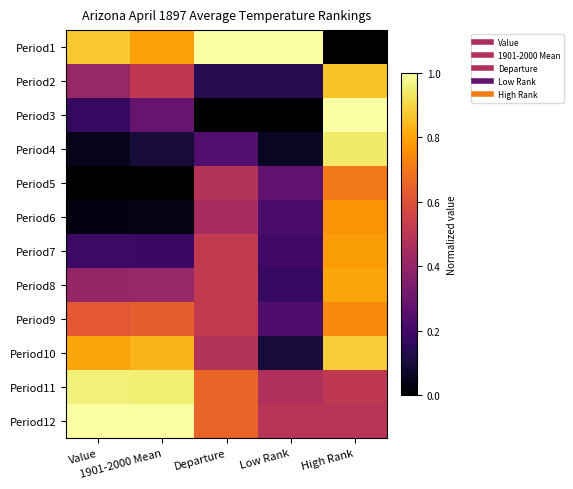

Reading left to right, transcribe all the data shown in this chart.

Period1: Value=0.9	1901-2000 Mean=0.8	Departure=1.0	Low Rank=1.0	High Rank=0.0
Period2: Value=0.4	1901-2000 Mean=0.5	Departure=0.1	Low Rank=0.1	High Rank=0.9
Period3: Value=0.2	1901-2000 Mean=0.3	Departure=0.0	Low Rank=0.0	High Rank=1.0
Period4: Value=0.0	1901-2000 Mean=0.1	Departure=0.2	Low Rank=0.1	High Rank=0.9
Period5: Value=0.0	1901-2000 Mean=0.0	Departure=0.5	Low Rank=0.3	High Rank=0.7
Period6: Value=0.0	1901-2000 Mean=0.0	Departure=0.4	Low Rank=0.2	High Rank=0.8
Period7: Value=0.2	1901-2000 Mean=0.2	Departure=0.5	Low Rank=0.2	High Rank=0.8
Period8: Value=0.4	1901-2000 Mean=0.4	Departure=0.5	Low Rank=0.2	High Rank=0.8
Period9: Value=0.6	1901-2000 Mean=0.6	Departure=0.5	Low Rank=0.2	High Rank=0.7
Period10: Value=0.8	1901-2000 Mean=0.8	Departure=0.5	Low Rank=0.1	High Rank=0.9
Period11: Value=1.0	1901-2000 Mean=1.0	Departure=0.7	Low Rank=0.5	High Rank=0.5
Period12: Value=1.0	1901-2000 Mean=1.0	Departure=0.7	Low Rank=0.5	High Rank=0.5